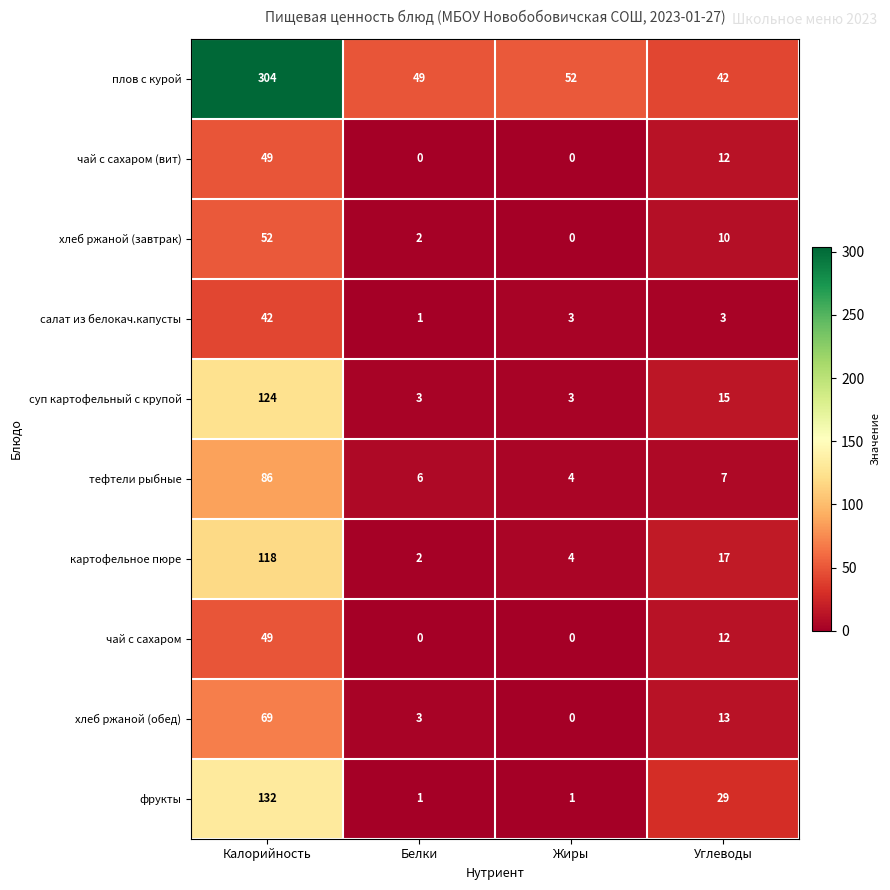

Count the number of categories in the chart.

4